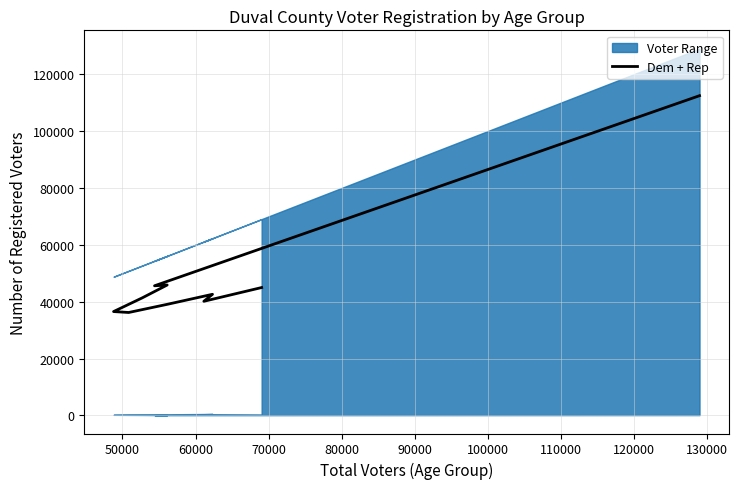

How many values exceed 42602?

4